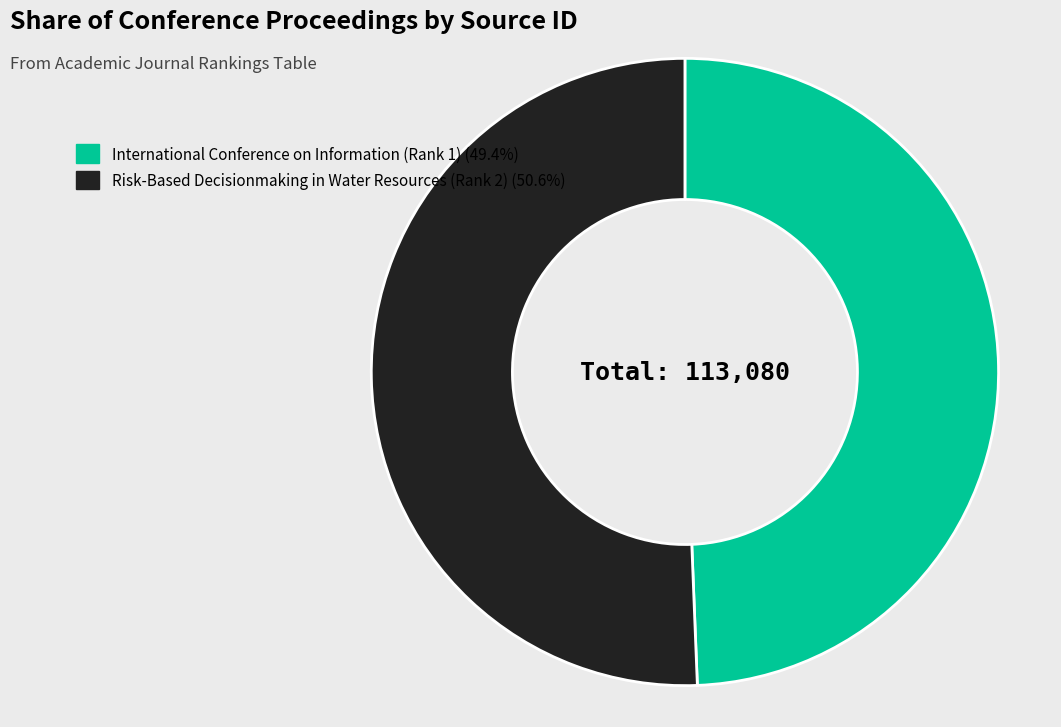

How many slices are in this pie chart?

2